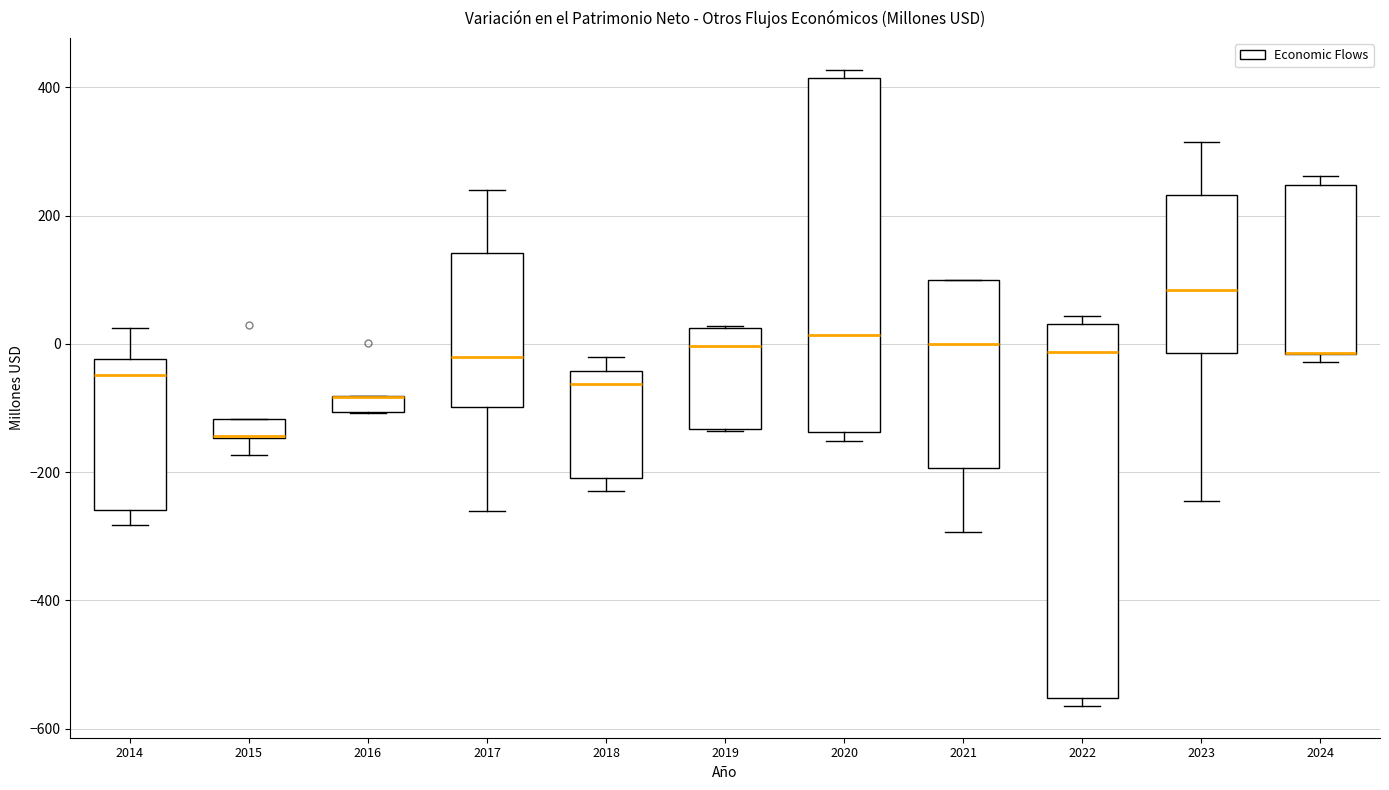

Where is the lower edge of the box at x = 2016 on the y-axis? The values are not printed on the chart, so give them approximately, as read against the axis.

-100